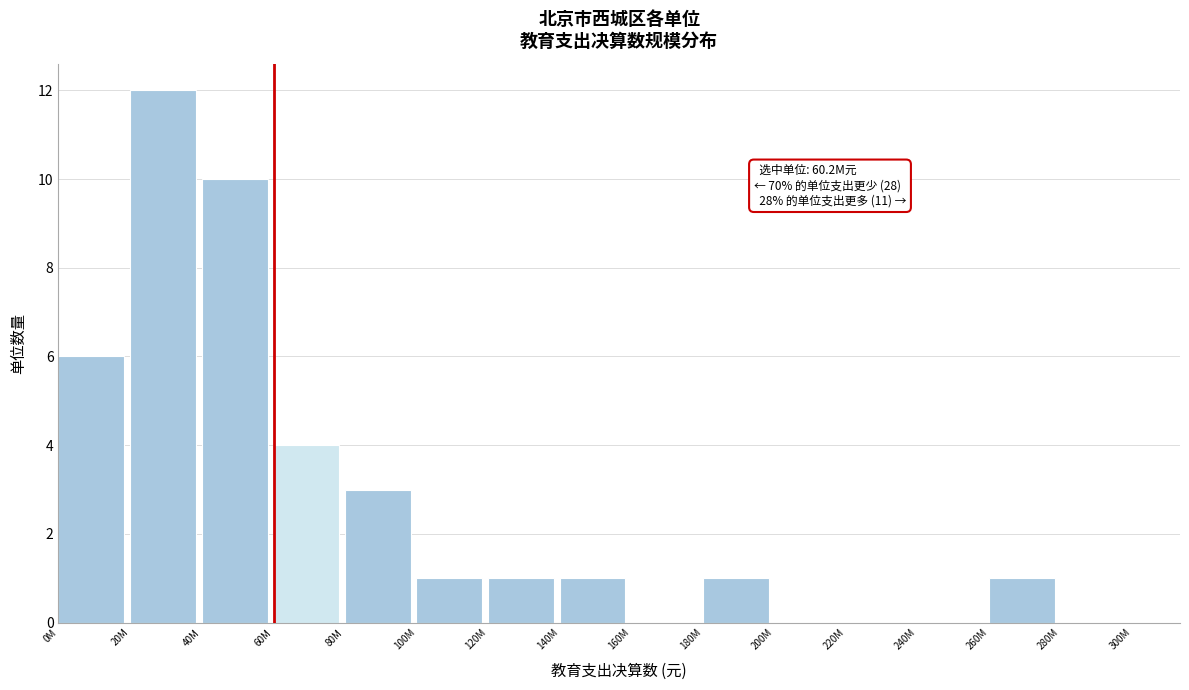

Reading left to right, extract all data points from this chart.

0M=6	20M=12	40M=10	60M=4	80M=3	100M=1	120M=1	140M=1	160M=0	180M=1	200M=0	220M=0	240M=0	260M=1	280M=0